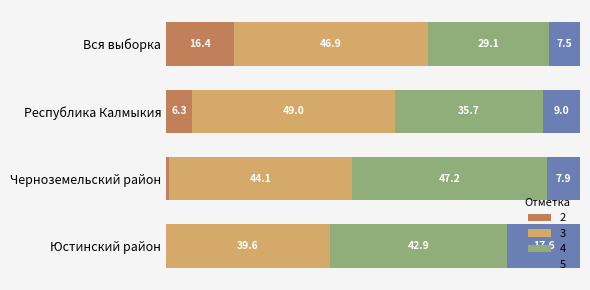

At which label does 2 reach its peak?

Вся выборка